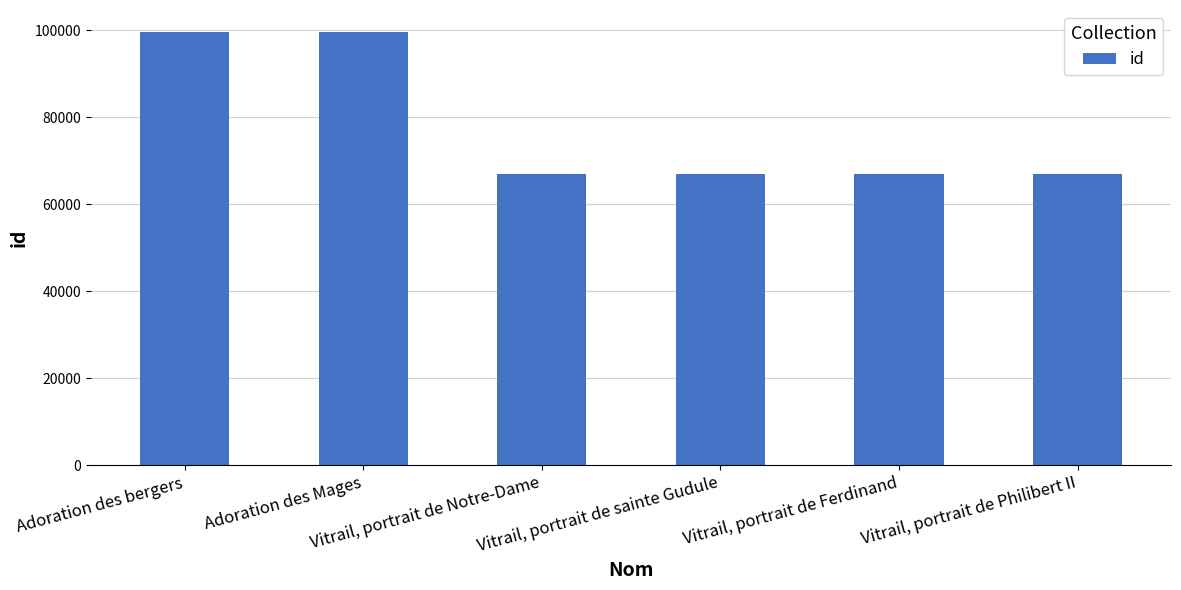

What value does the data have at Adoration des Mages?

99717